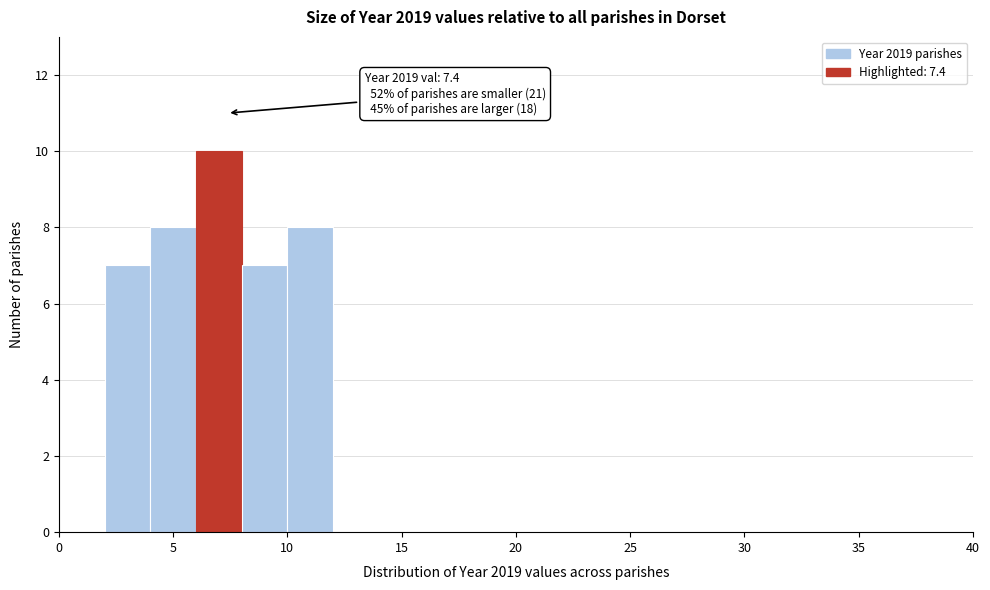

Over which range of the x-axis is the bar tallest?

6 to 8